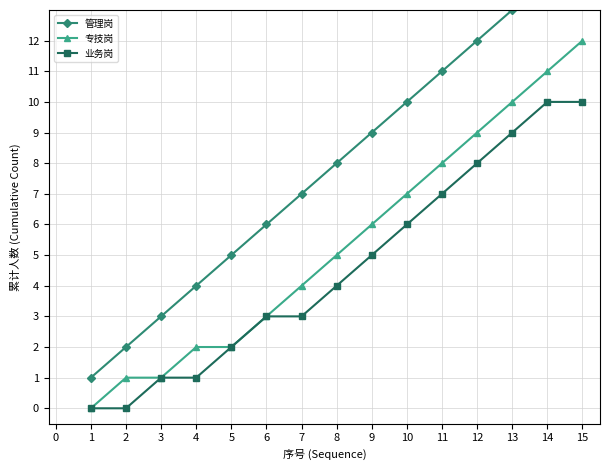

True or false: 业务岗 has a value of 7 at 11.

True